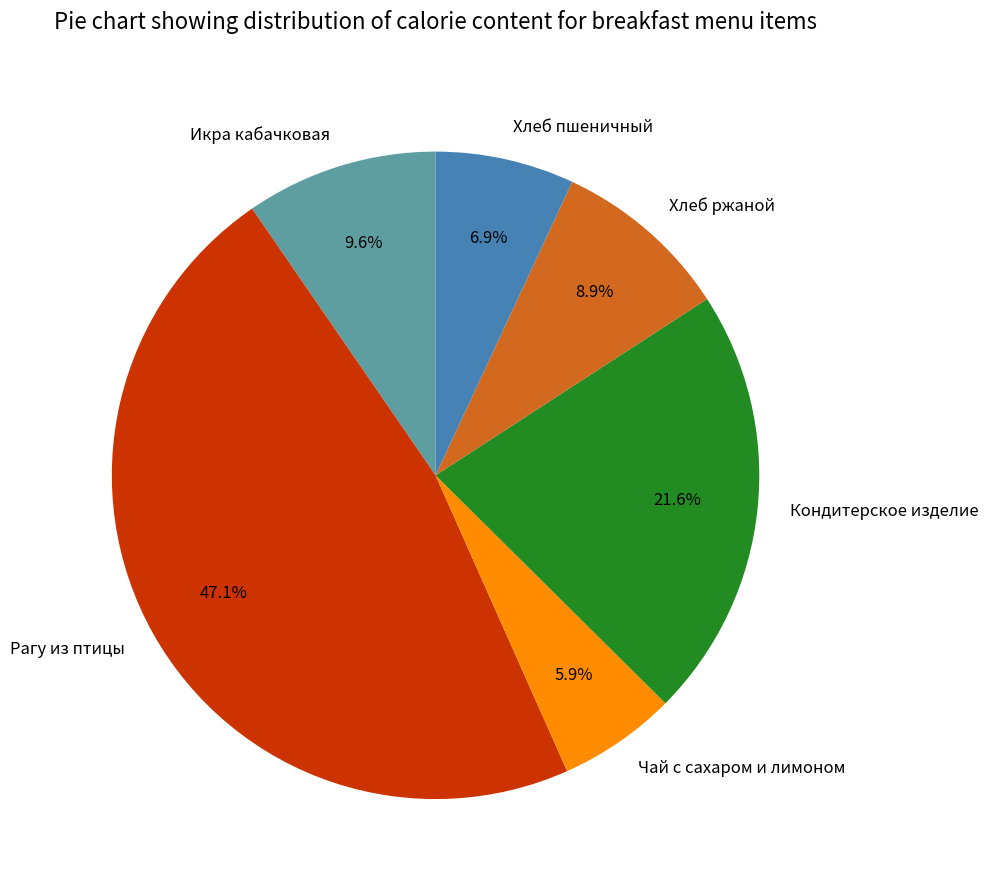

Does Хлеб пшеничный account for over 50% of the chart?

No